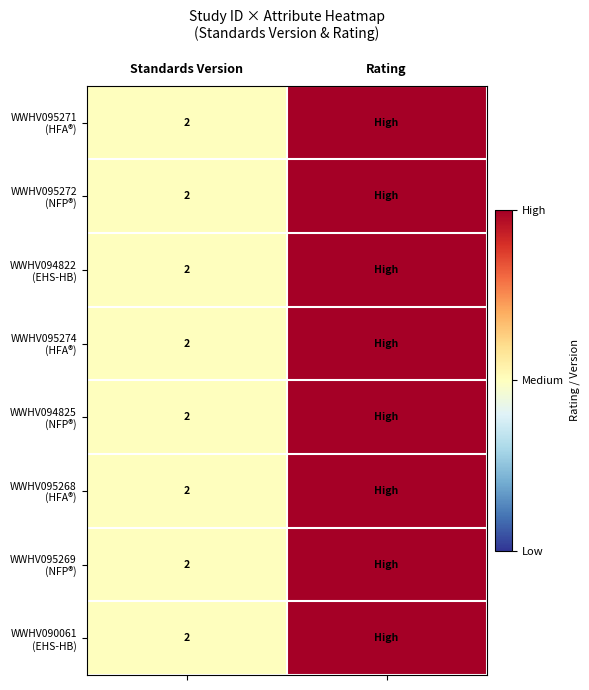

What is the total value across all series at Standards Version?

16